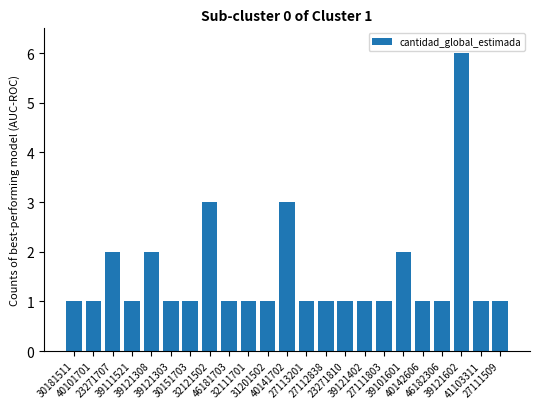

How many distinct data groups are displayed?

1